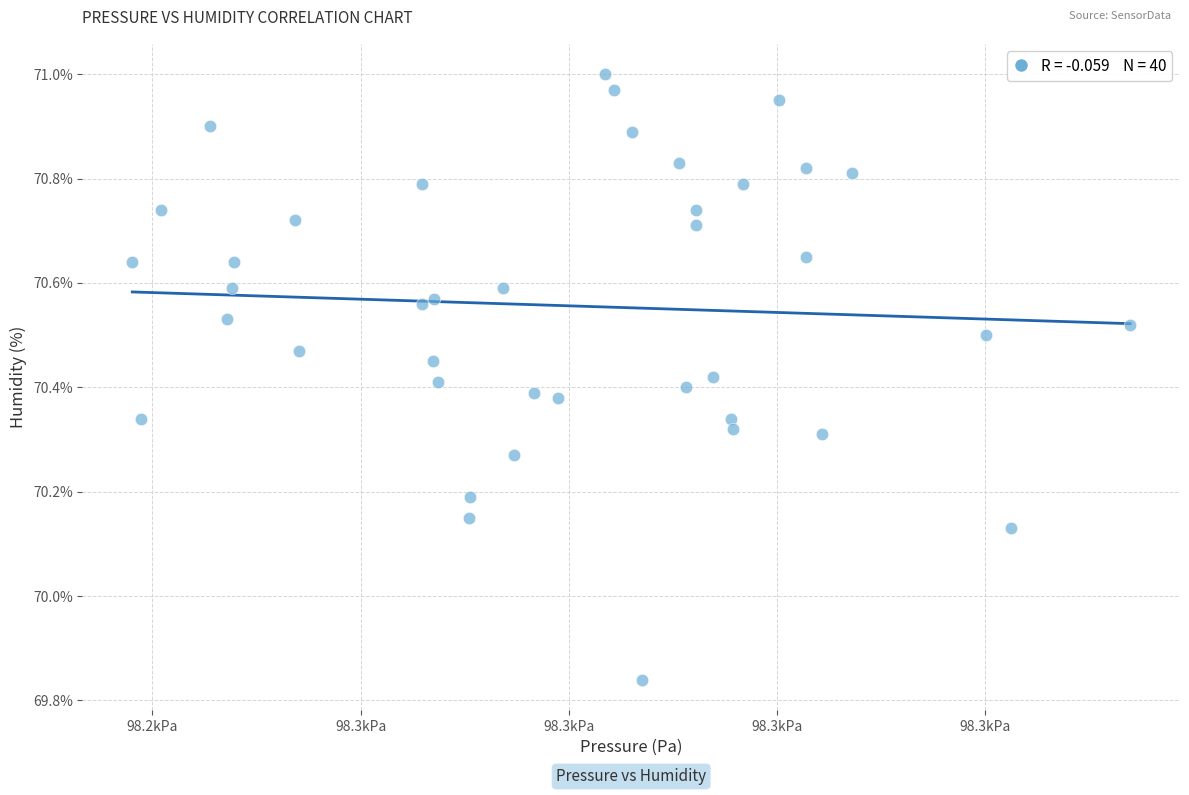

What is the range of Y values (max minus min)?

1.2